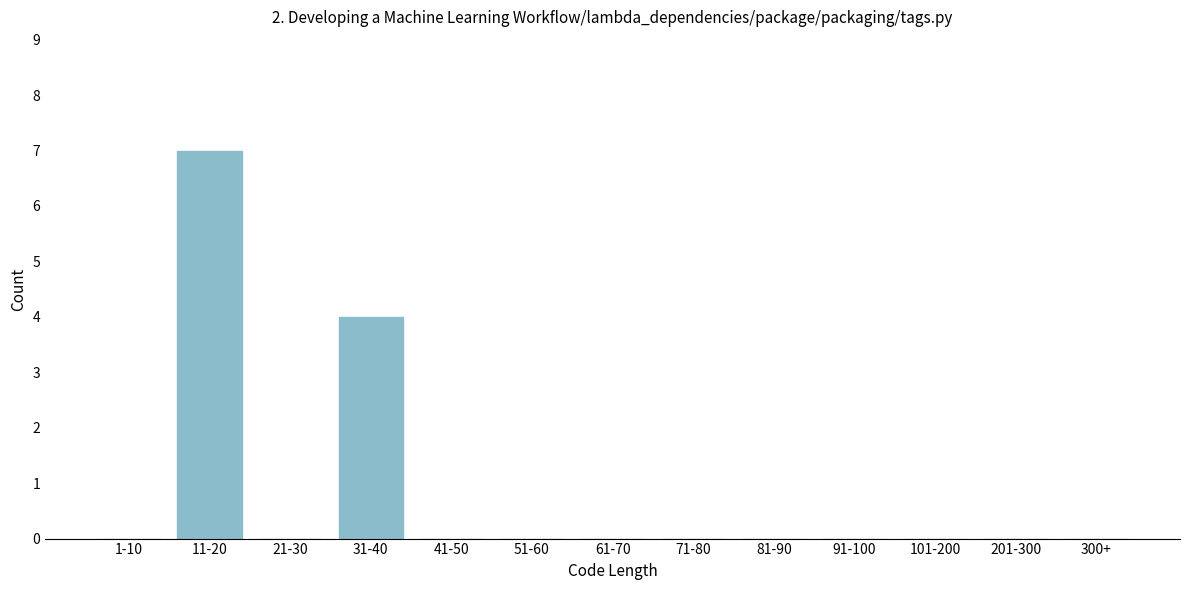

Reading right to left, what are all the values shown in this chart?

300+=0	201-300=0	101-200=0	91-100=0	81-90=0	71-80=0	61-70=0	51-60=0	41-50=0	31-40=4	21-30=0	11-20=7	1-10=0